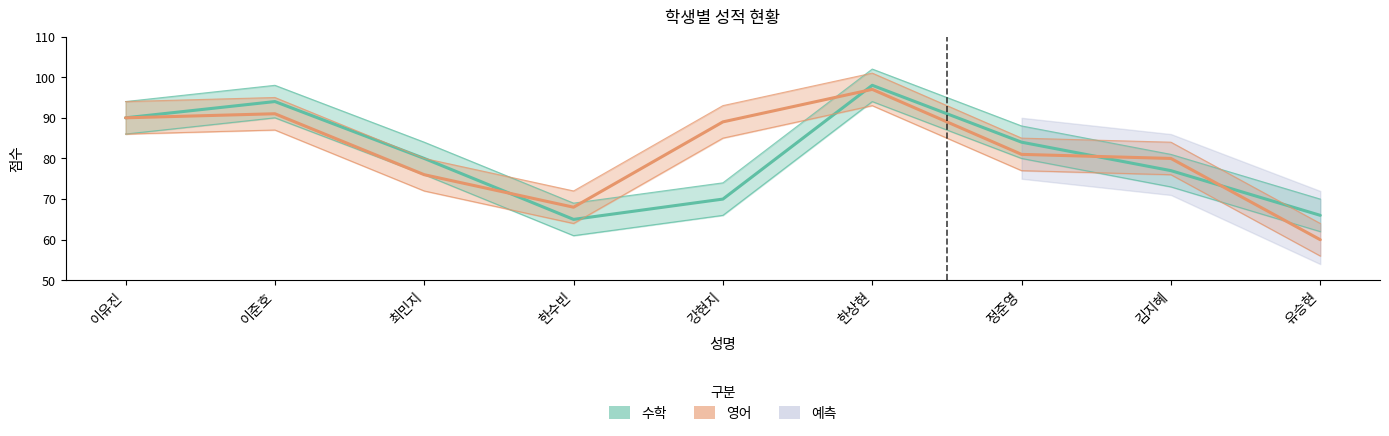

What is the label of the 2nd point from the right?

김지혜